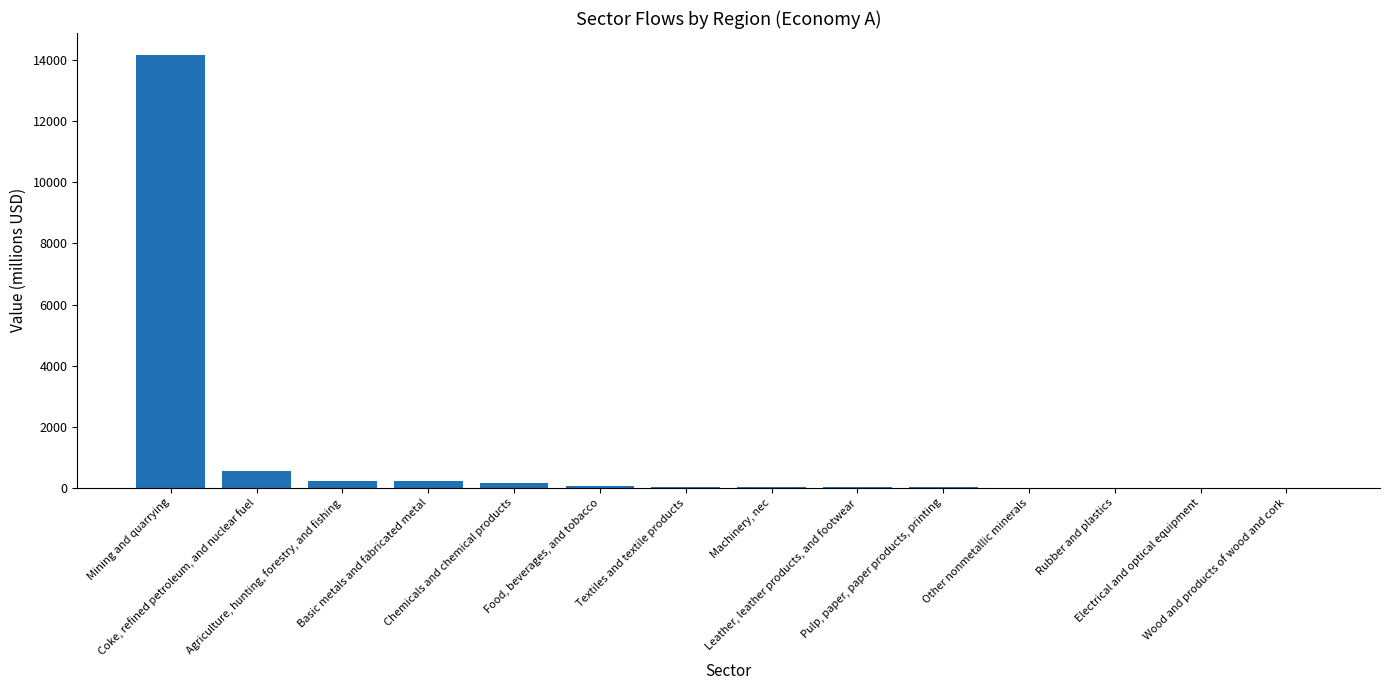

What is the greatest value displayed?

14182.9